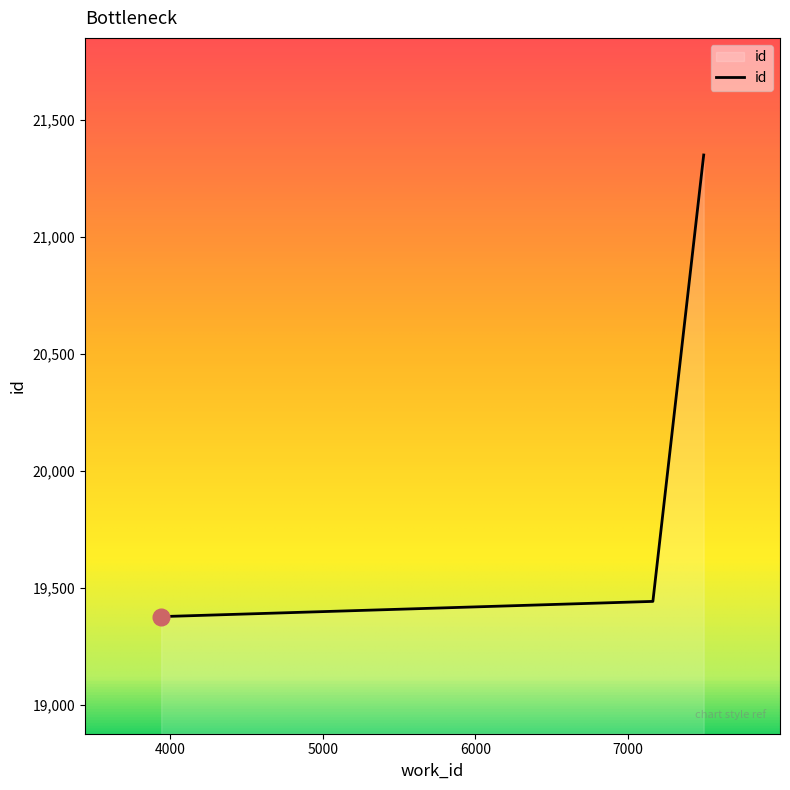

What is the maximum value shown in the chart?

21349